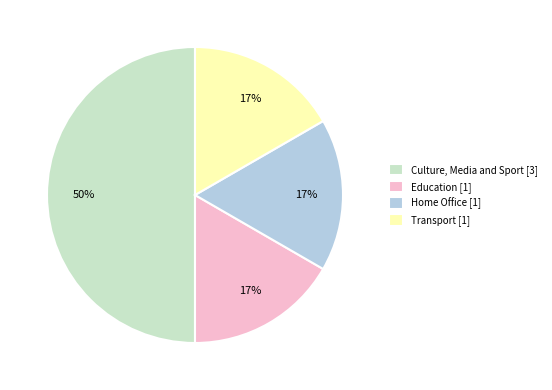

True or false: Home Office accounts for 17% of the total.

True